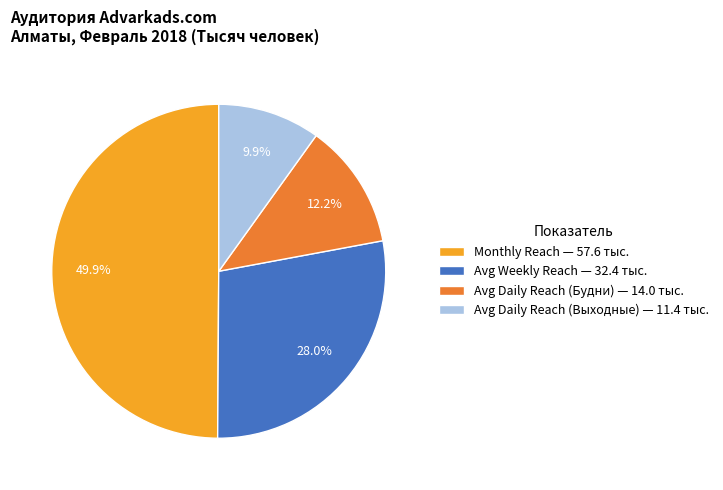

True or false: Avg Weekly Reach accounts for 15% of the total.

False